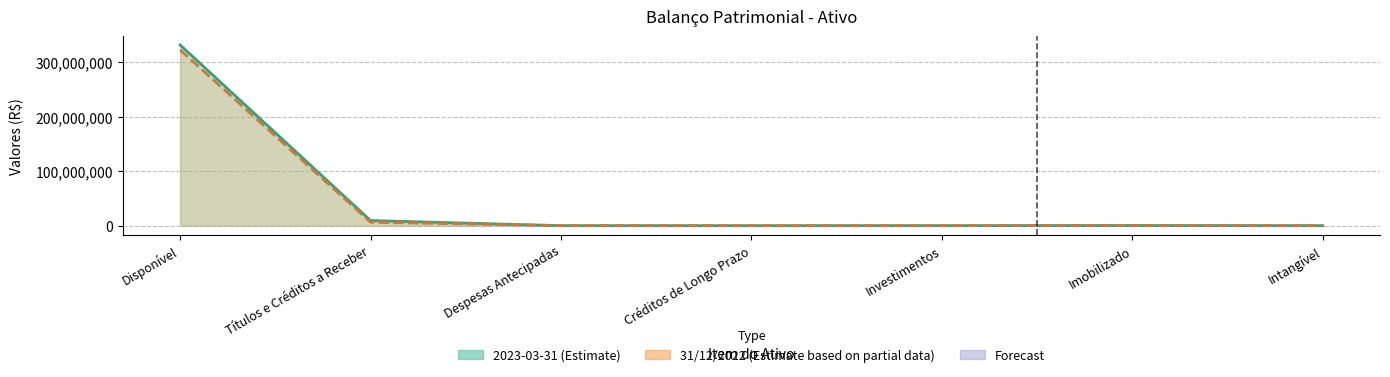

What is the difference between the 31/12/2022 values at Intangível and Investimentos?

55106